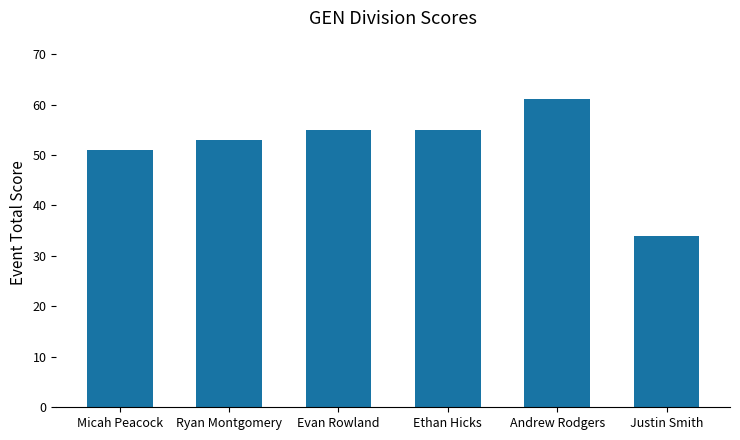

Which category has the highest value across all series?

Andrew Rodgers